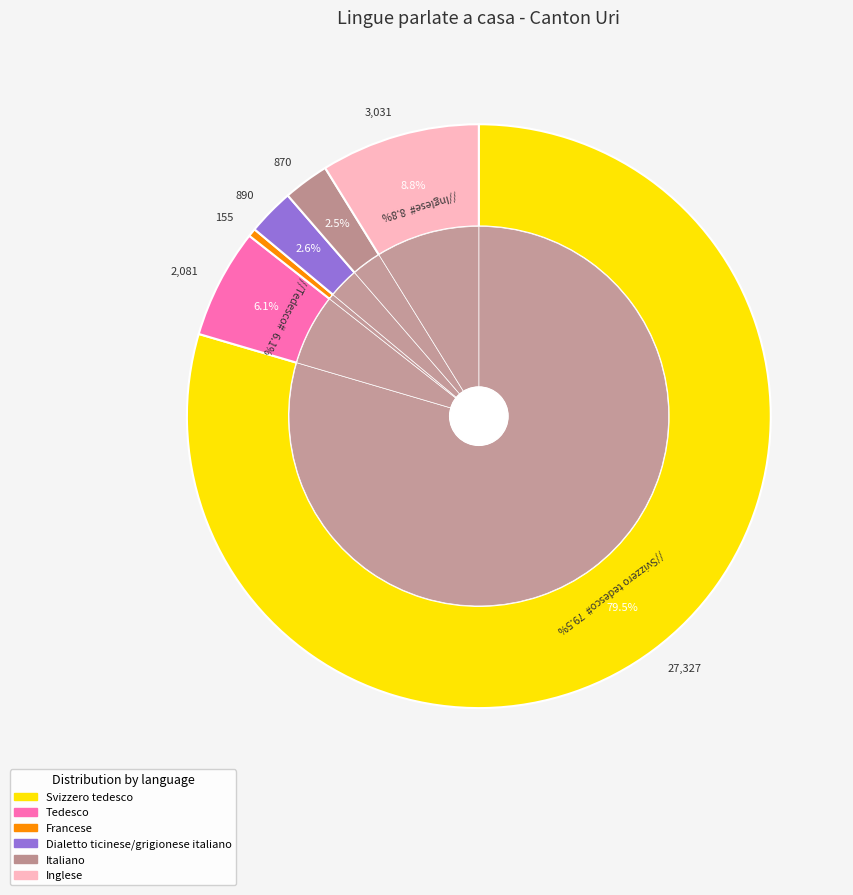

What percentage is the Tedesco slice, to the nearest percent?

6%